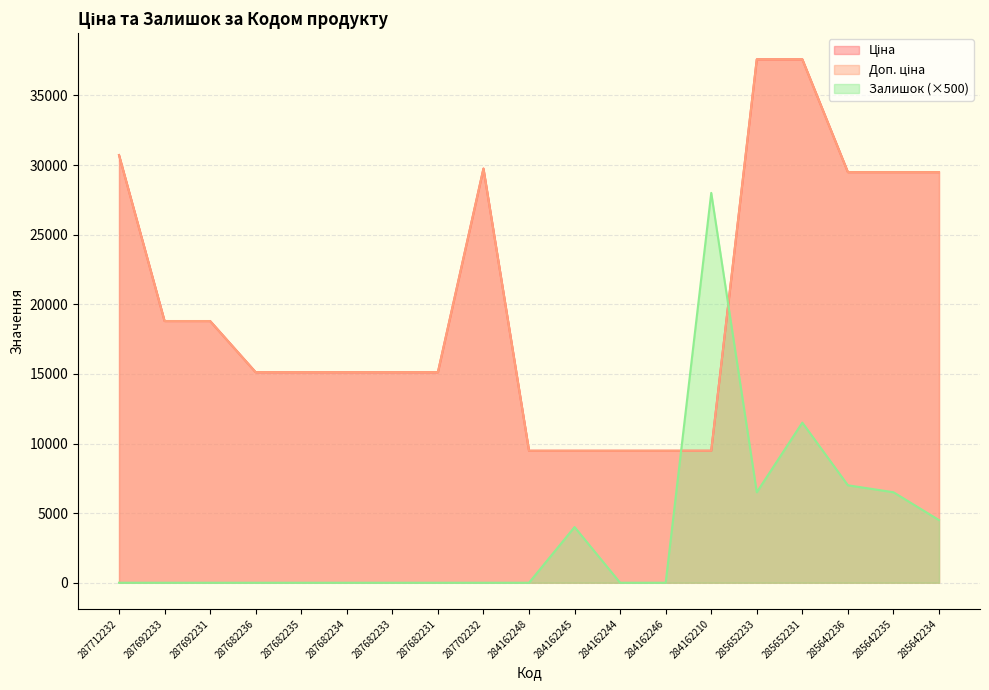

How many lines are shown in the chart?

3